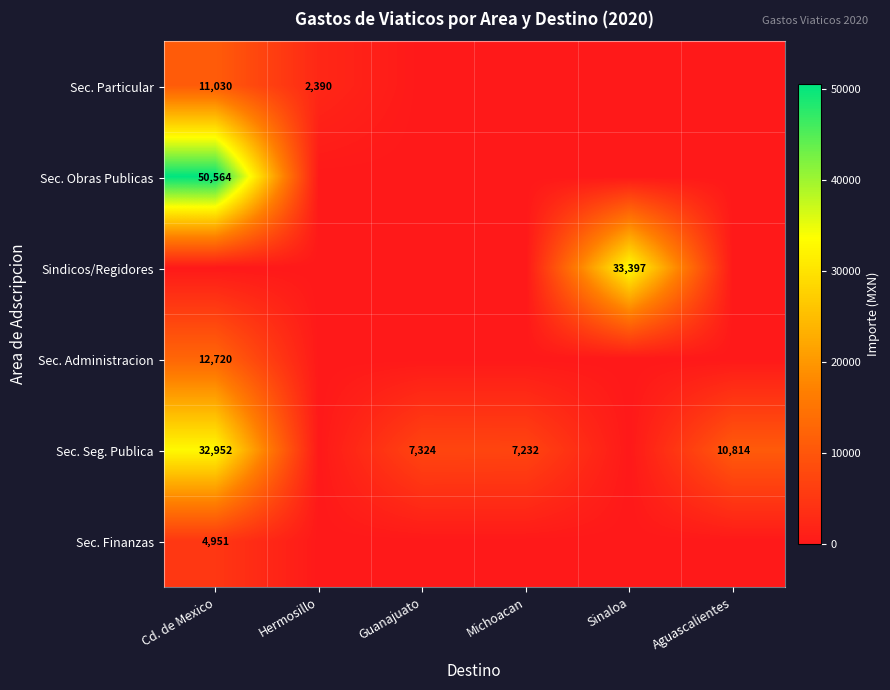

The value of Sindicos/Regidores at Sinaloa is 33397. True or false?

True